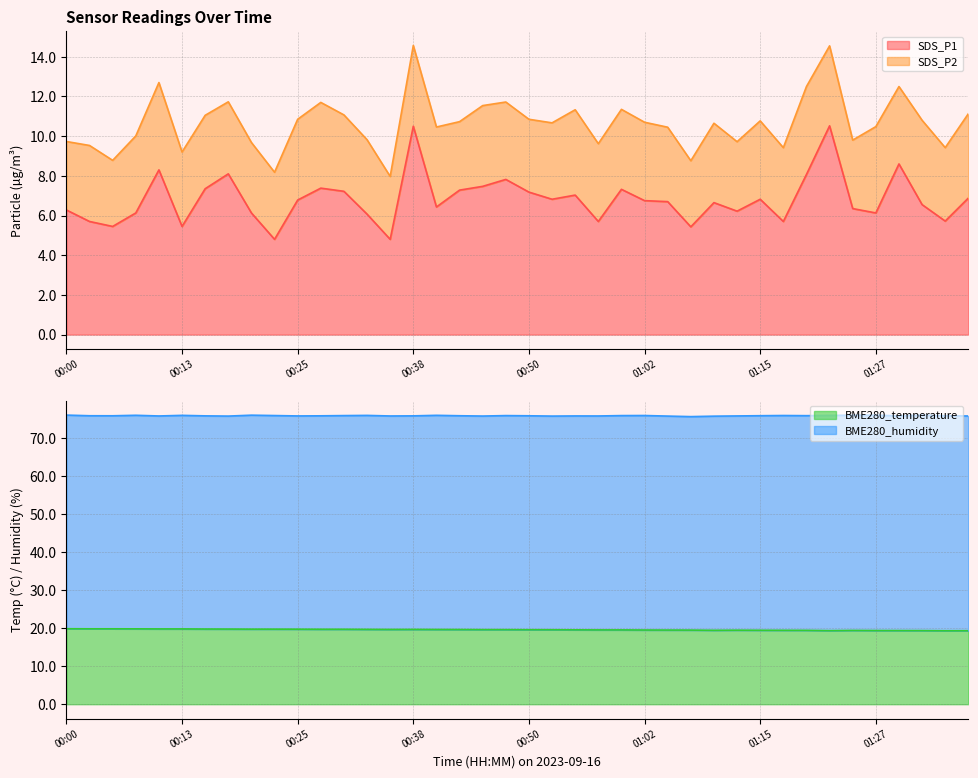

What is the value of the BME280_temperature point at the 16th from the left?

19.6